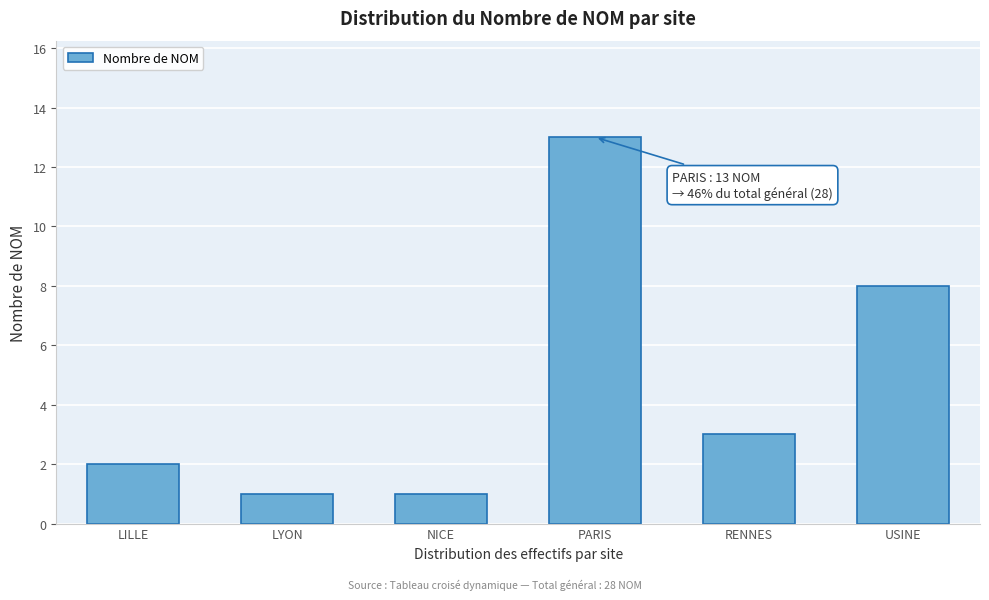

Reading left to right, extract all data points from this chart.

2	1	1	13	3	8